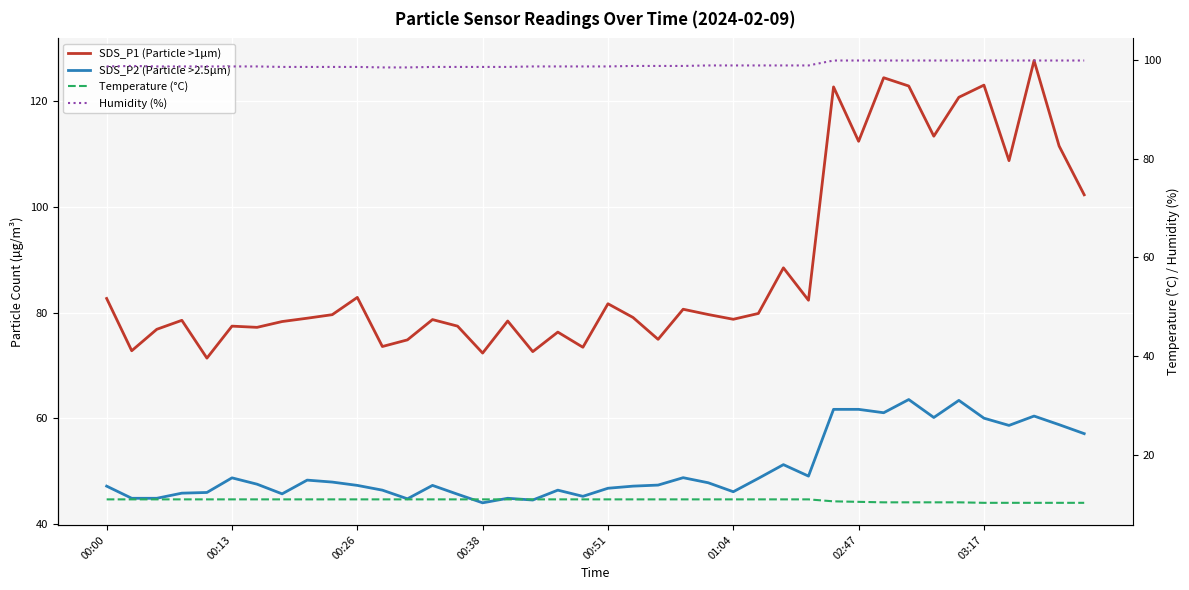

What is the spread (max minus min) of values at 00:26?

87.7